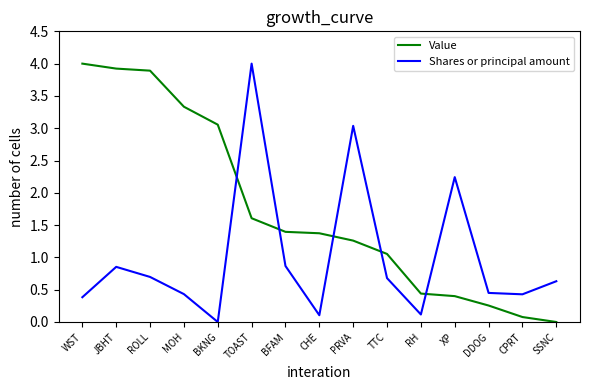

How many times do Value and Shares or principal amount cross each other?

5